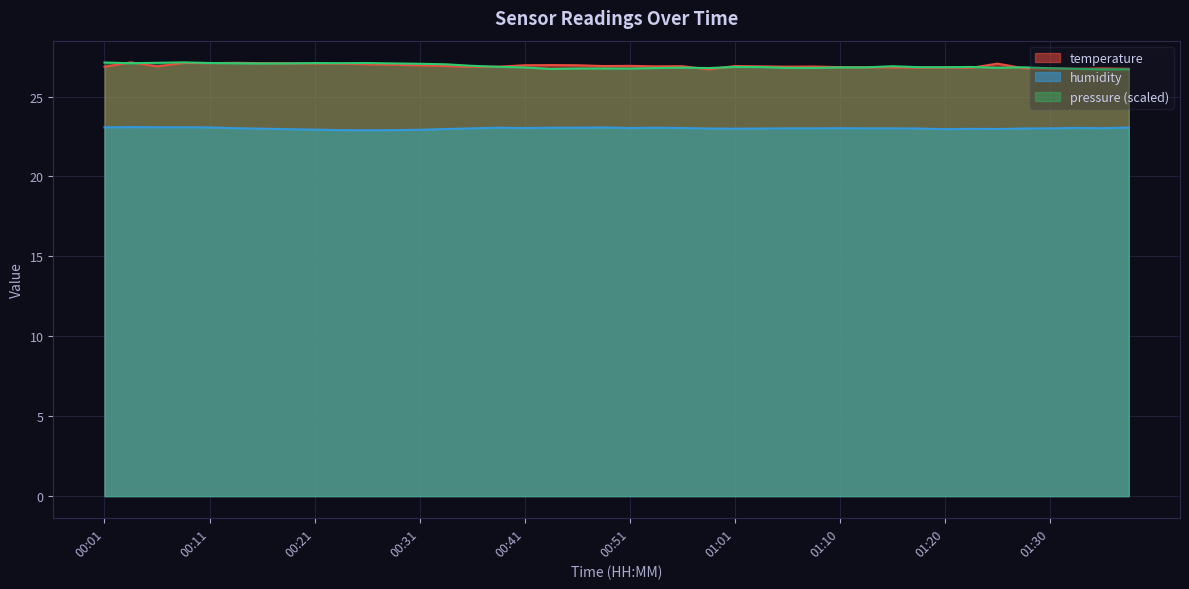

What is the average value of the humidity series?

23.0